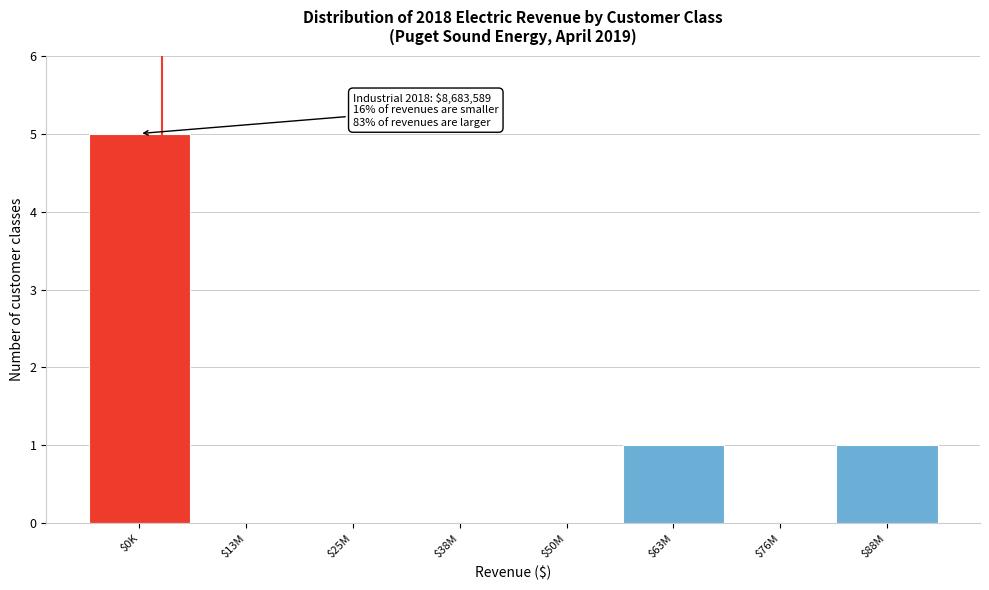

Is it true that the value at $50M is 0?

True